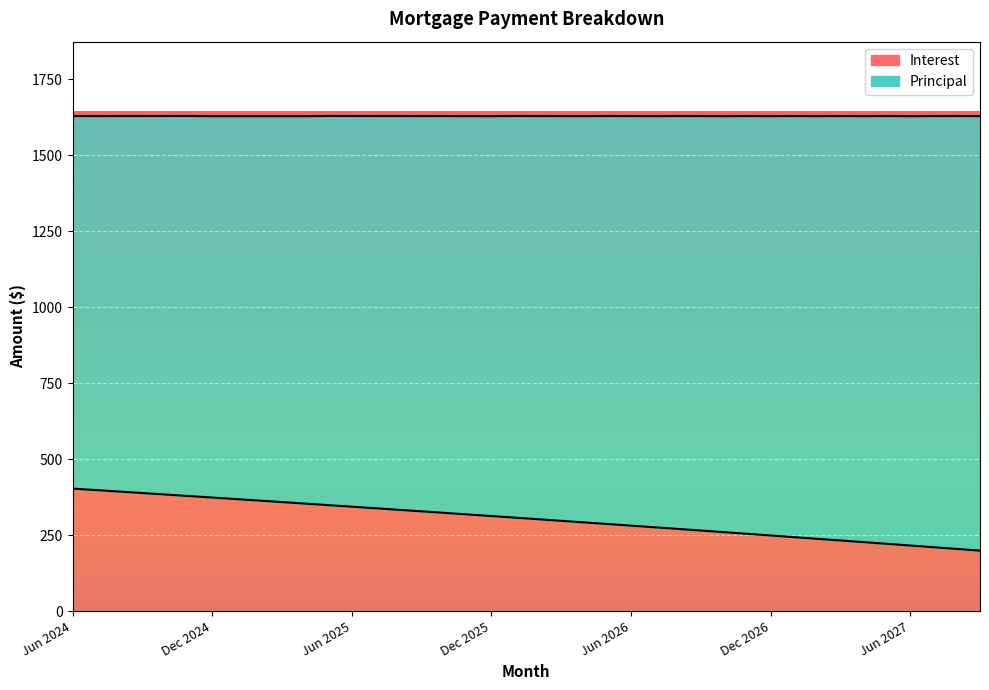

Does the chart display data point markers on the line(s)?

No